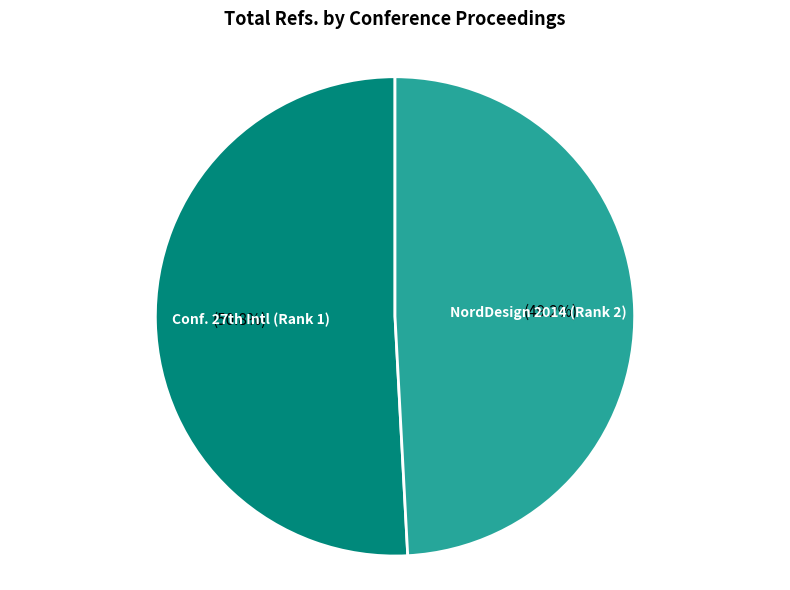

What is the majority slice?

Conf. 27th Intl (Rank 1)